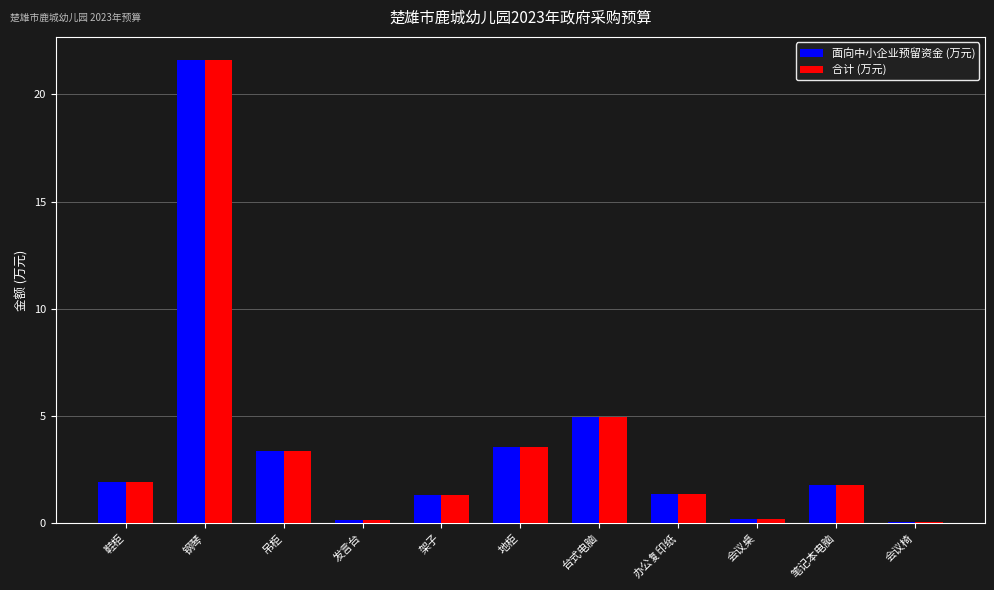

How many bars are there in each group?

2